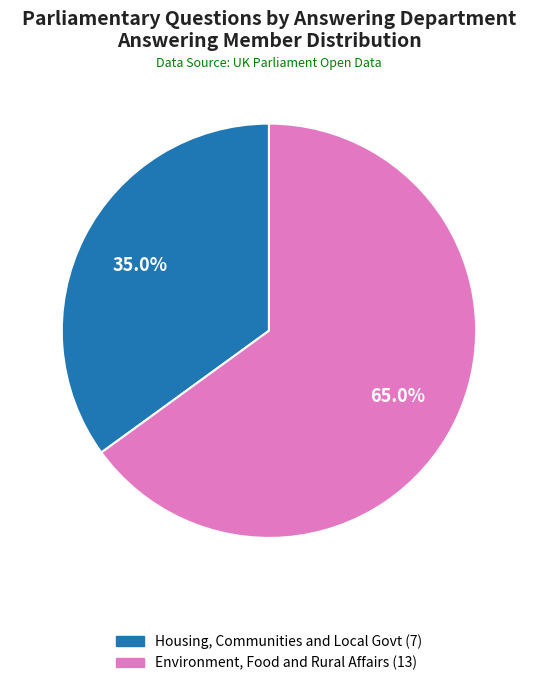

Is there any slice that represents more than half of the pie?

Yes